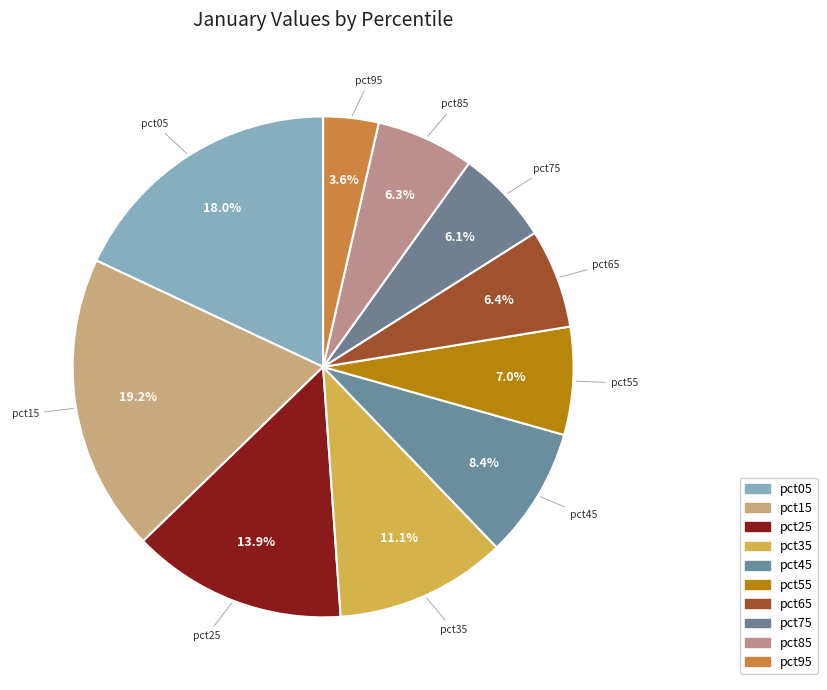

Count the number of slices in the pie.

10